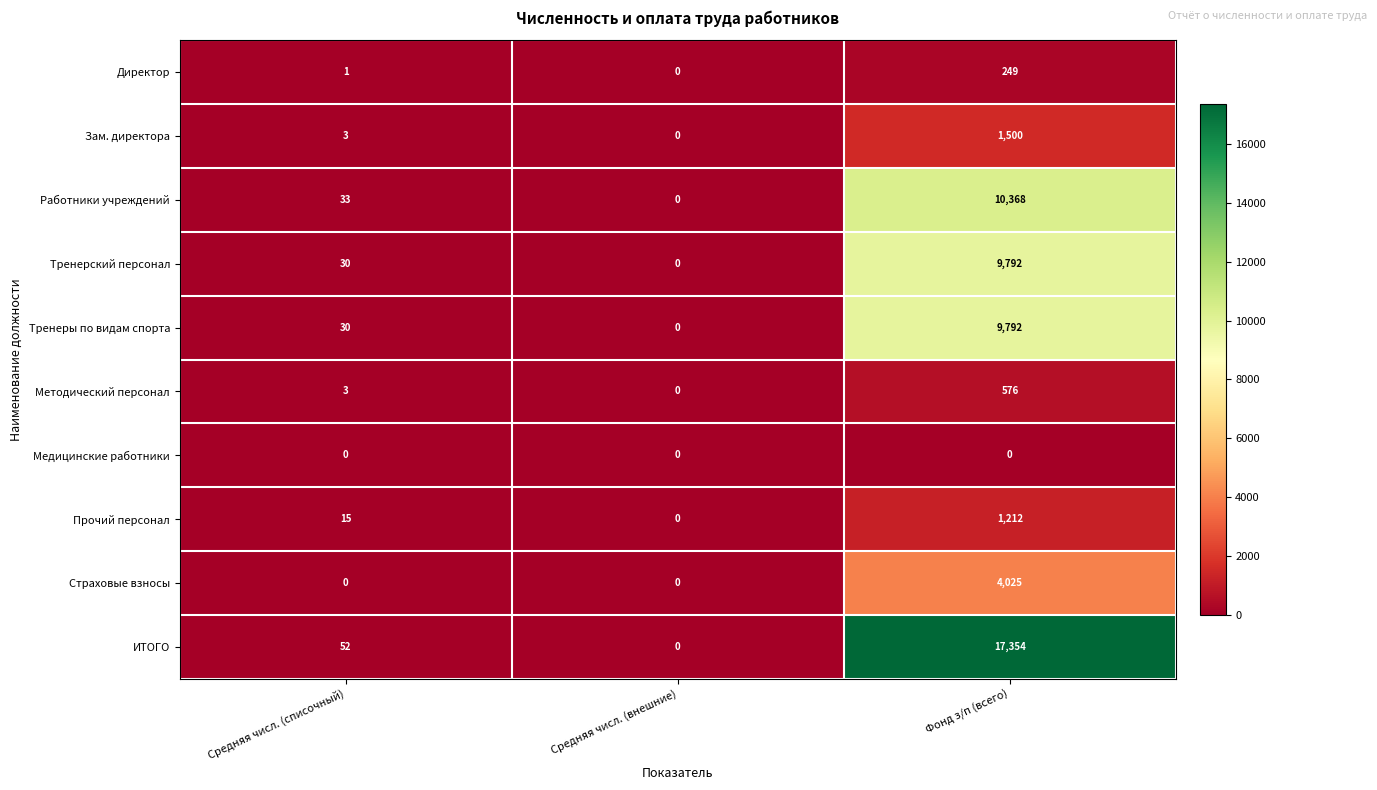

Reading left to right, what are all the values shown in this chart?

Директор: 1	0	249
Зам. директора: 3	0	1500
Работники учреждений: 33	0	10368
Тренерский персонал: 30	0	9792
Тренеры по видам спорта: 30	0	9792
Методический персонал: 3	0	576
Медицинские работники: 0	0	0
Прочий персонал: 15	0	1212
Страховые взносы: 0	0	4025
ИТОГО: 52	0	17354